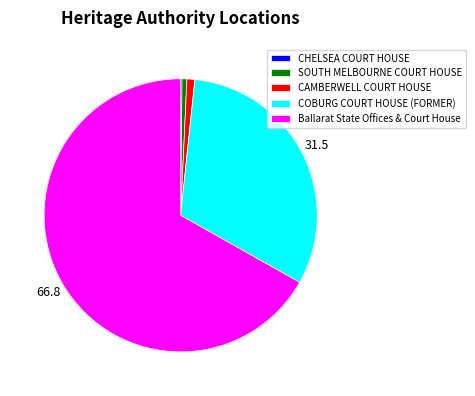

Does COBURG COURT HOUSE (FORMER) represent more than half of the total?

No